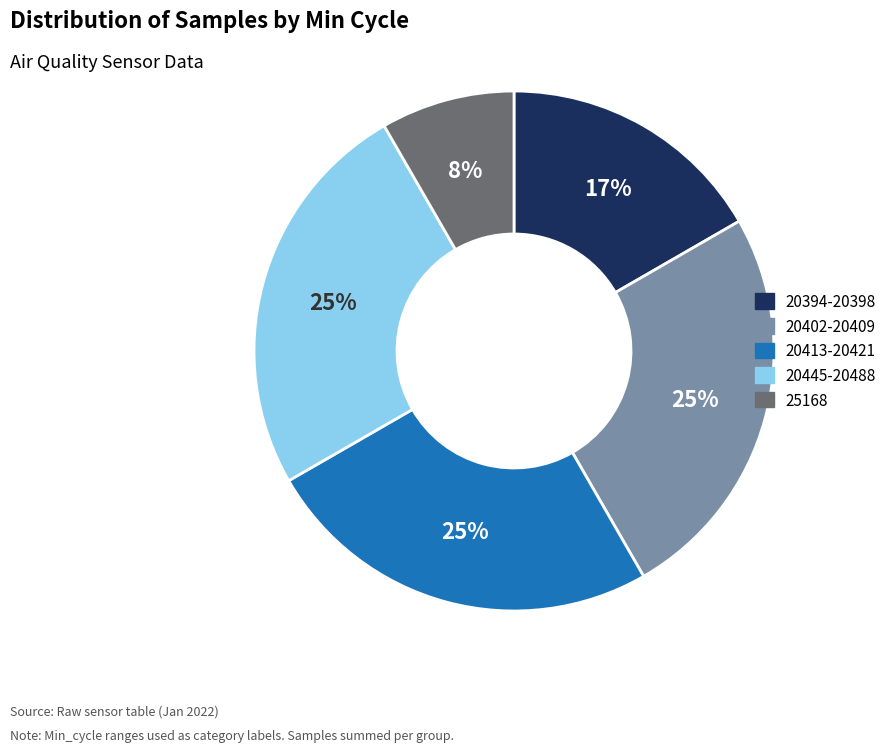

How many segments does this pie chart have?

5